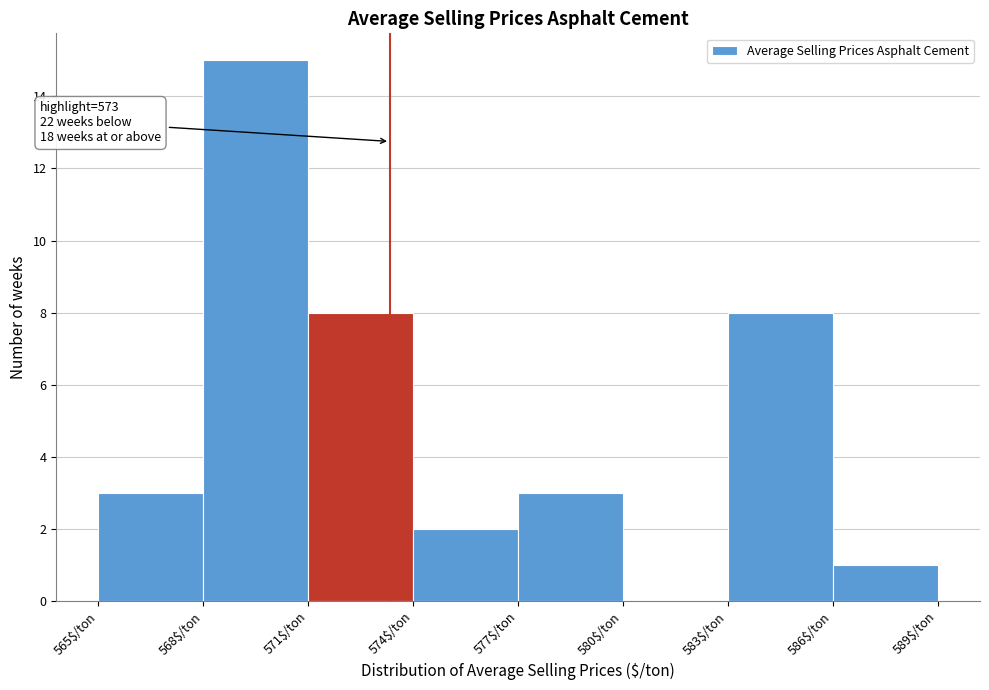

Over which range of the x-axis is the bar tallest?

568 to 571